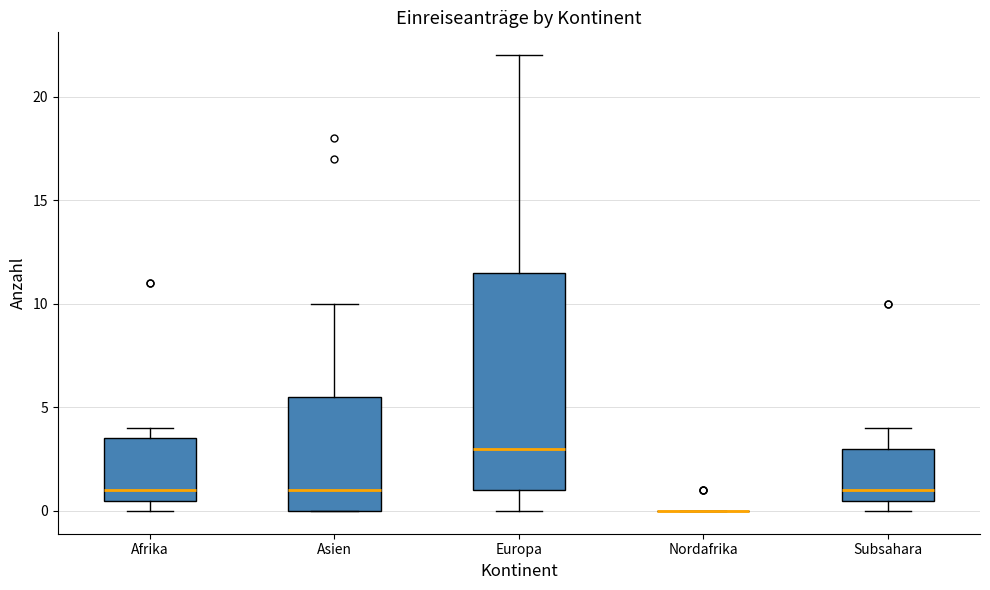

Comparing the boxes themselves (not the whiskers), which one is the tallest?

Europa